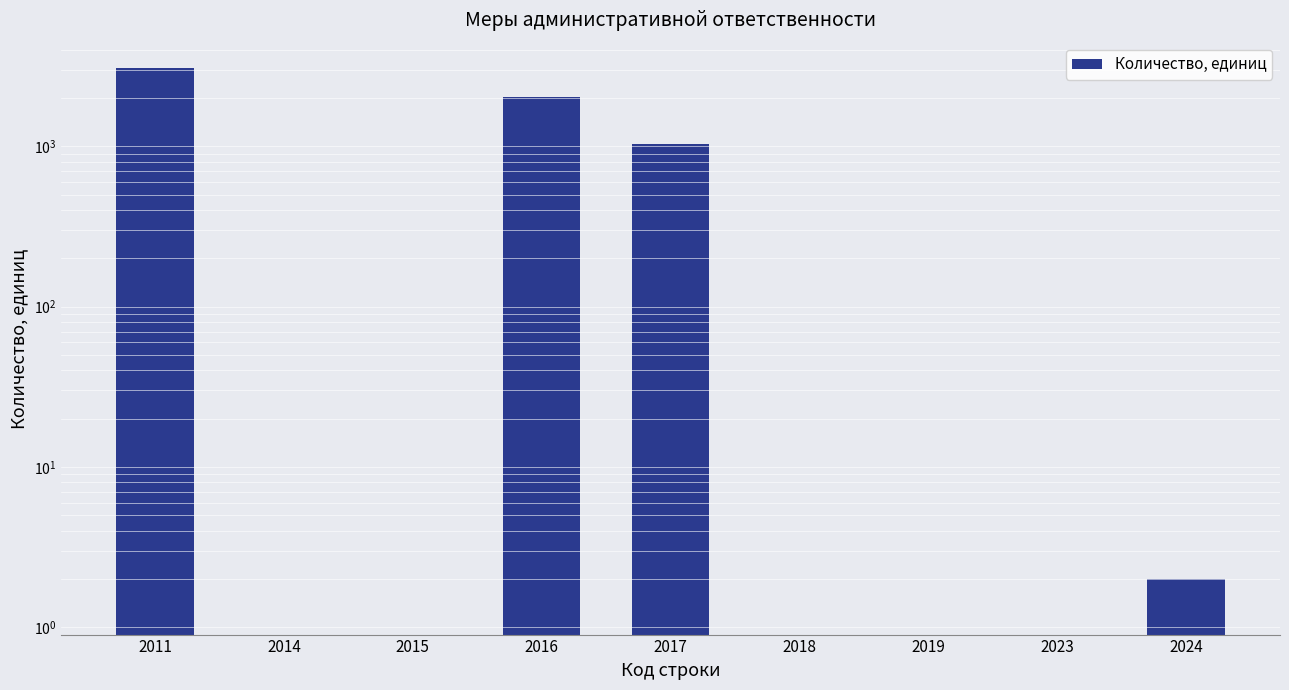

List the labels in order of value, largest first.

2011, 2016, 2017, 2024, 2014, 2015, 2018, 2019, 2023